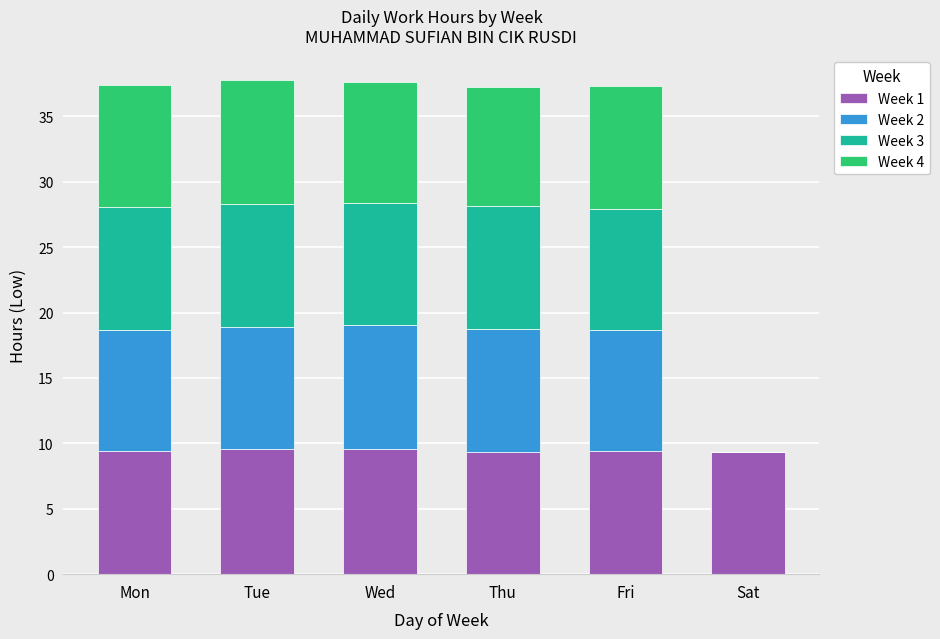

What is the highest value of the Week 1 series?

9.5